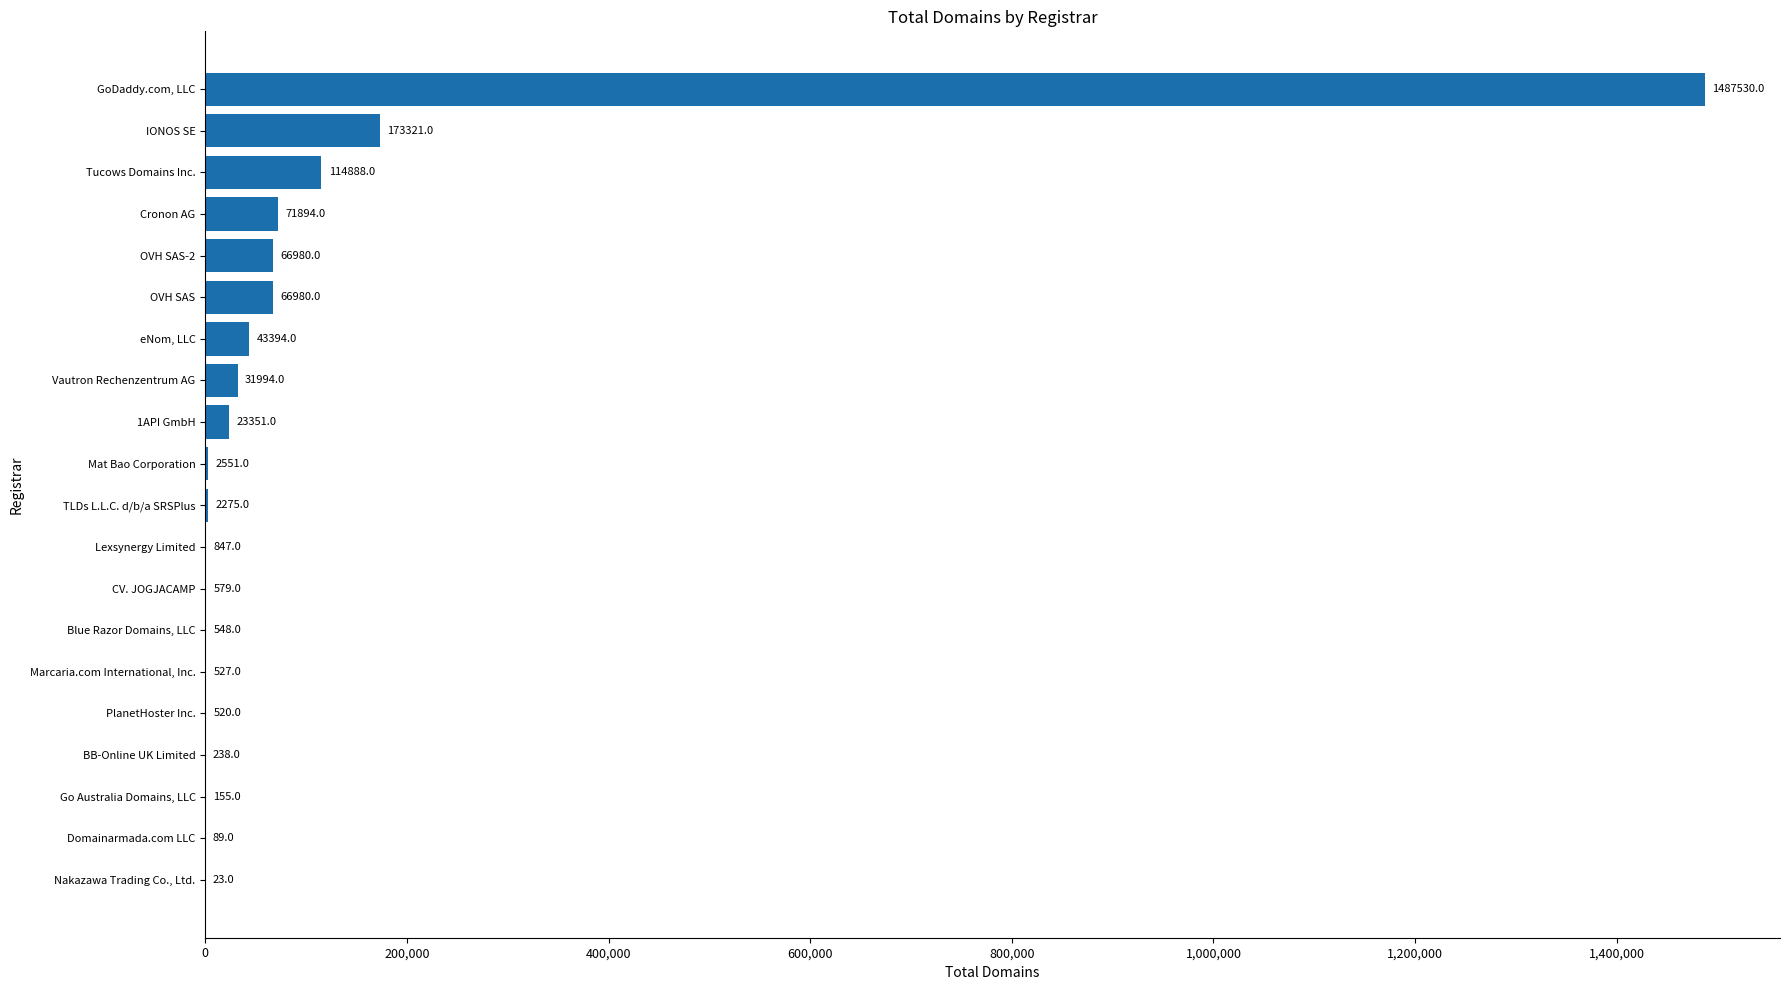

What is the sum of all values?

2088684